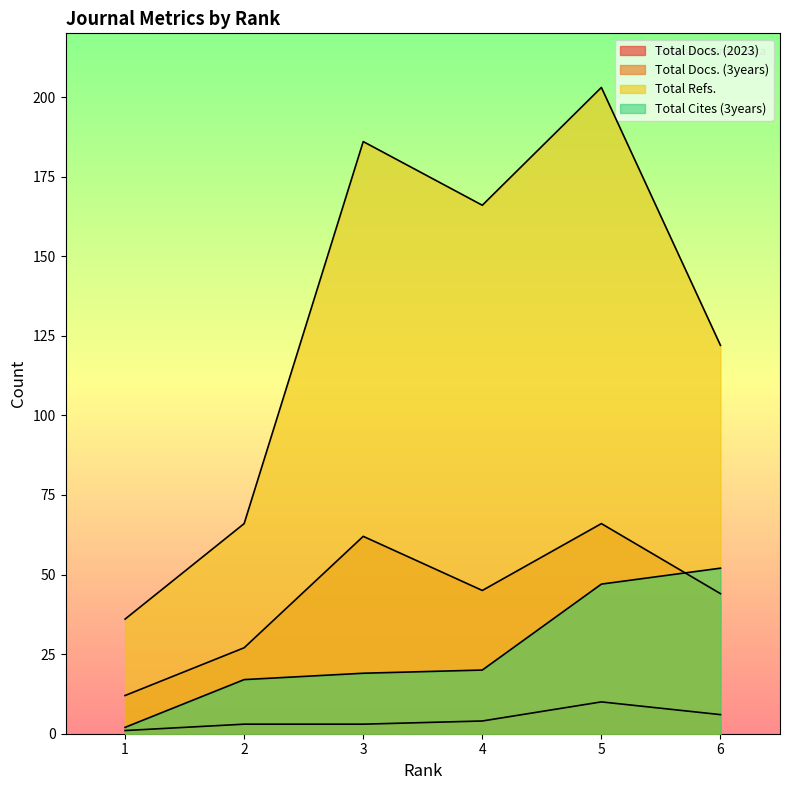

Reading right to left, list all the values displayed in this chart.

Total Docs. (2023): 6	10	4	3	3	1
Total Docs. (3years): 44	66	45	62	27	12
Total Refs.: 122	203	166	186	66	36
Total Cites (3years): 52	47	20	19	17	2